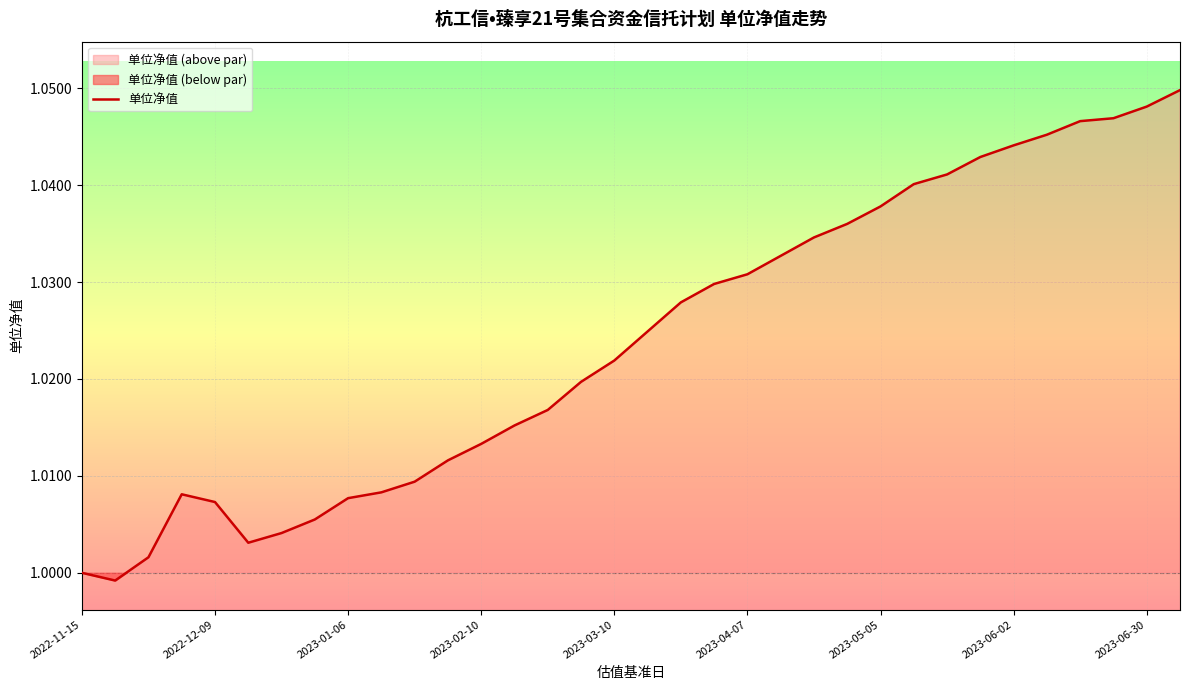

What is the greatest value displayed?

1.0